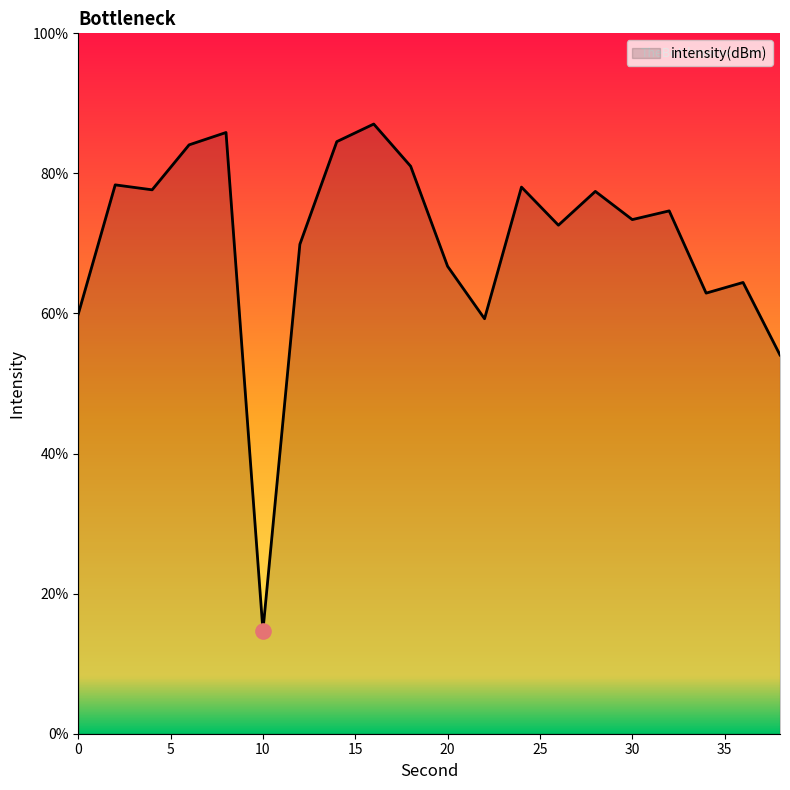

What is the minimum value shown in the chart?

14.7